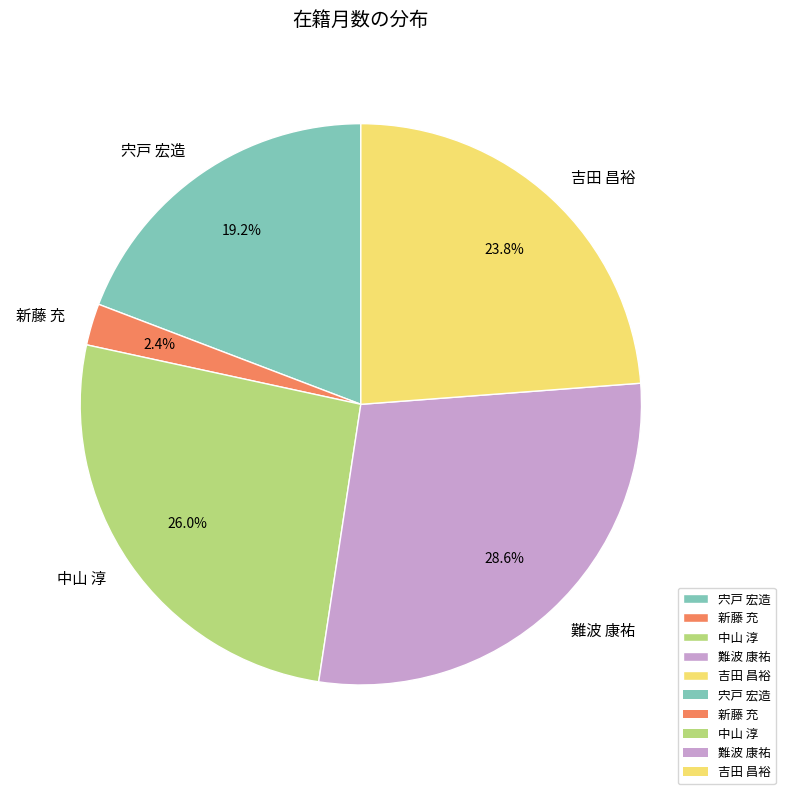

To the nearest percent, what percentage of the pie is 難波 康祐?

29%